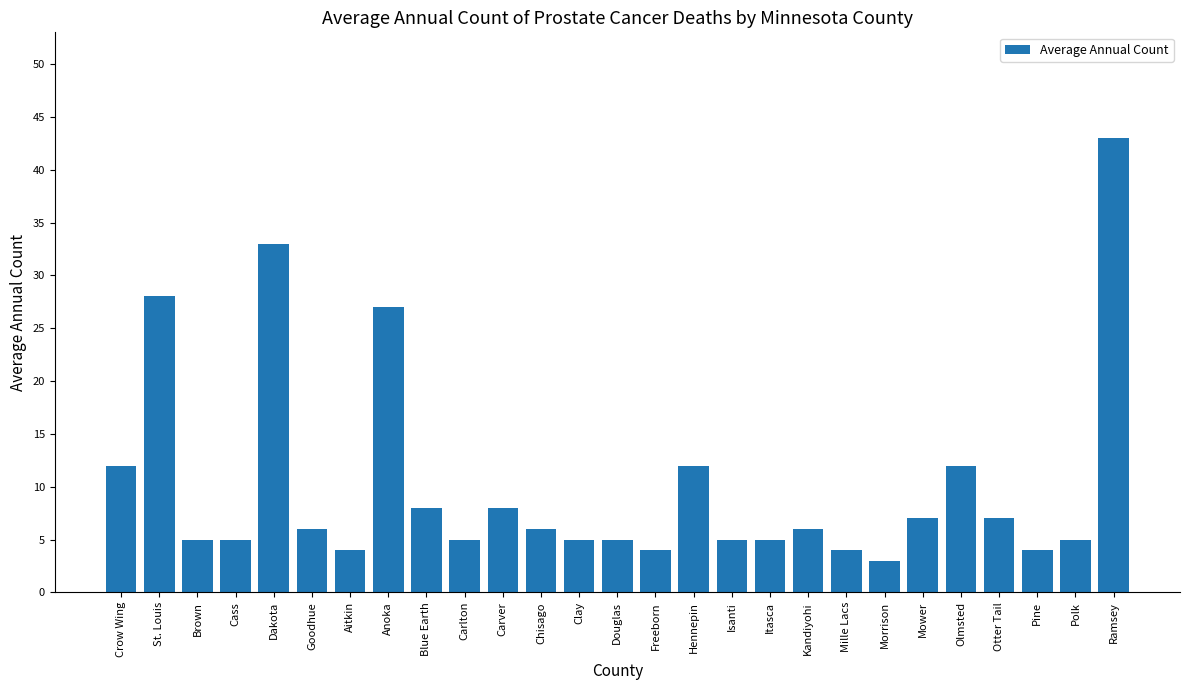

What is the difference between the second highest and second lowest values?

29